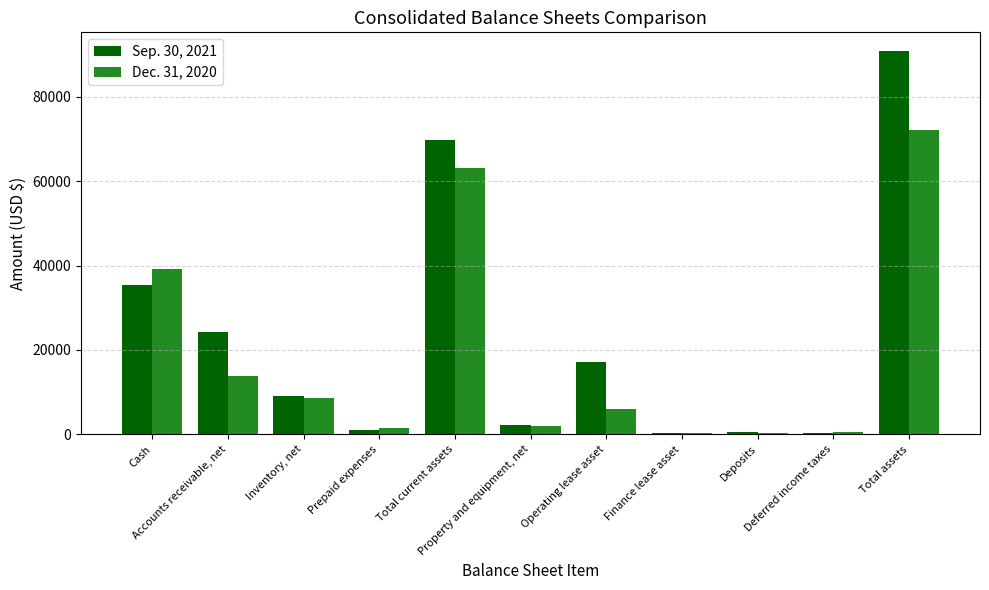

What position from the right is Deferred income taxes?

2